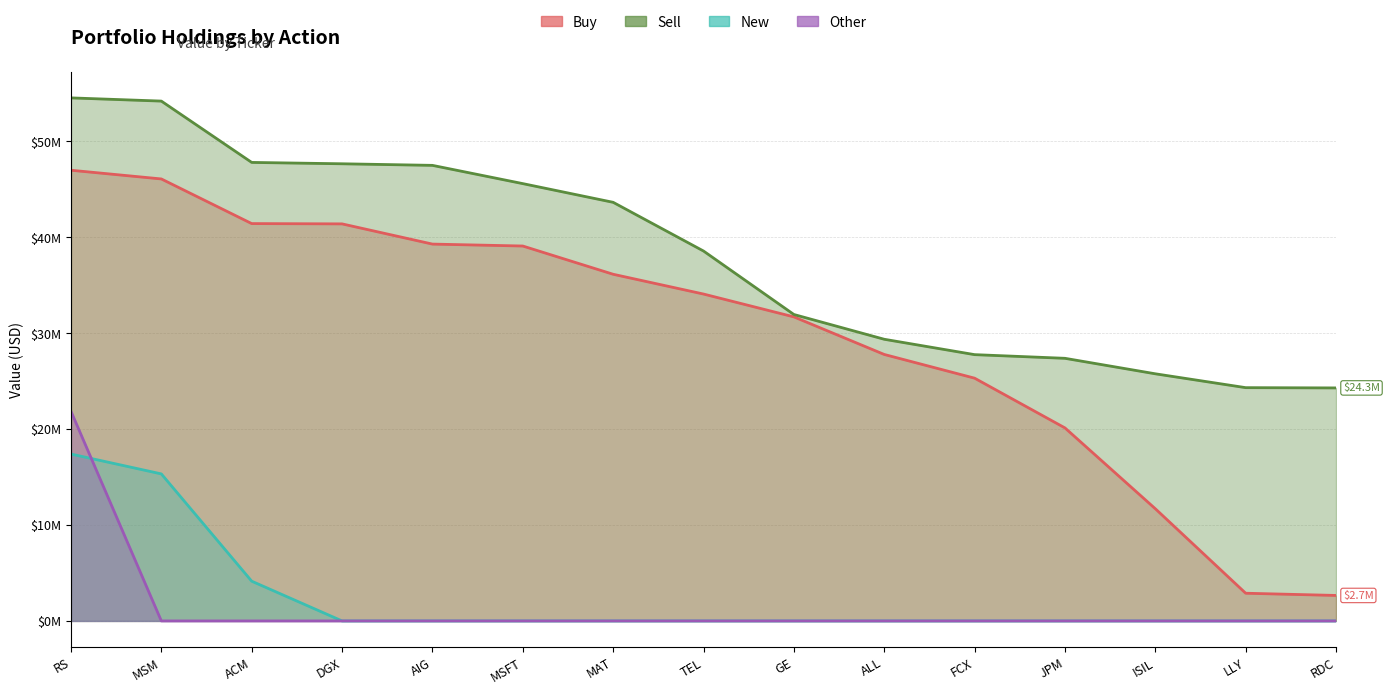

Read the Sell value at MAT.

43.6